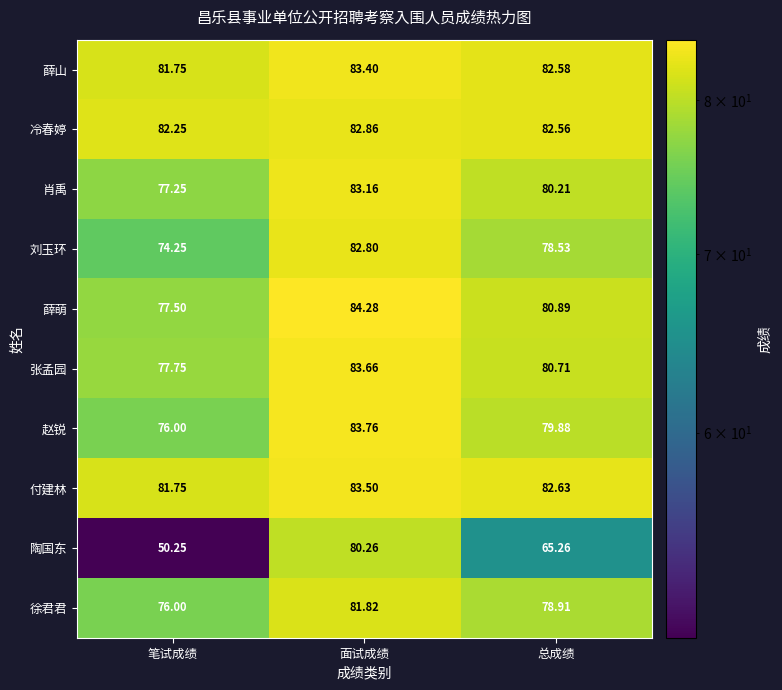

Between 笔试成绩 and 面试成绩, which series saw the biggest shift?

陶国东